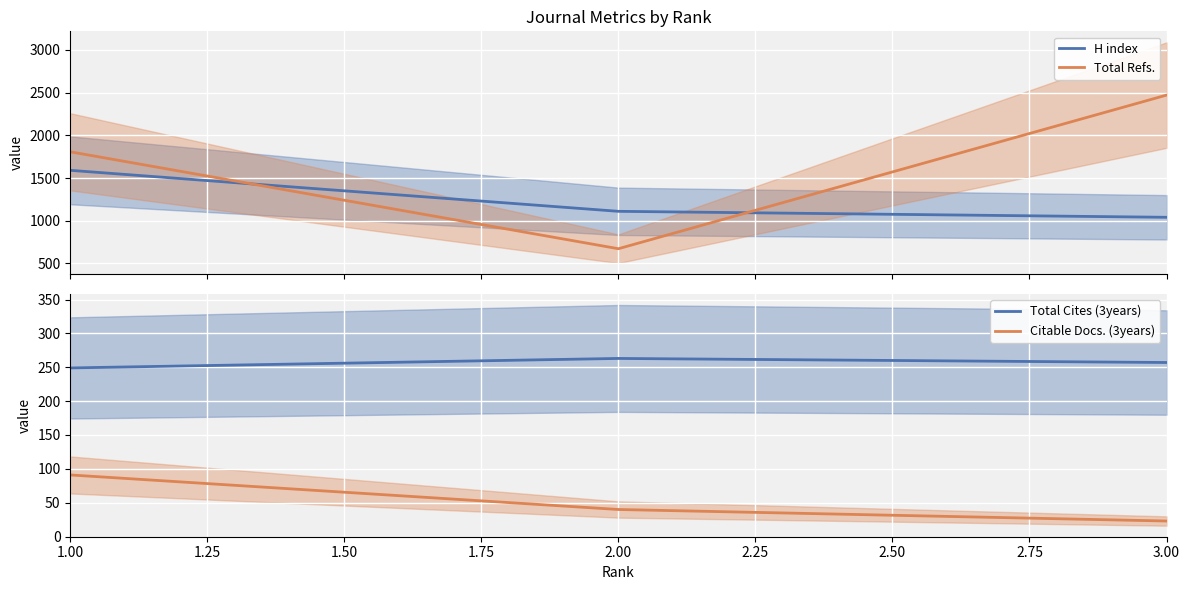

What are all the series names shown in the legend?

H index, Total Refs., Total Cites (3years), Citable Docs. (3years)